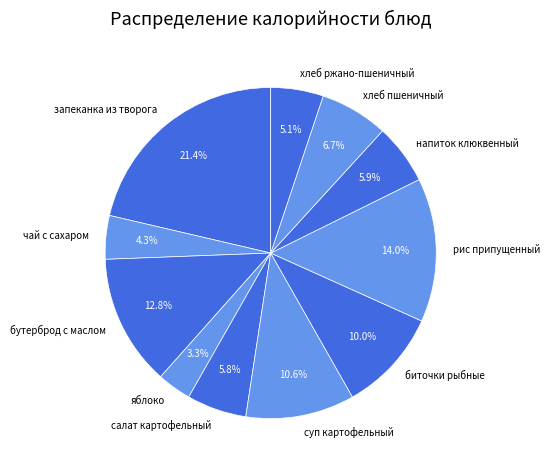

Combined, what portion of the pie is напиток клюквенный and бутерброд с маслом?

18.7%